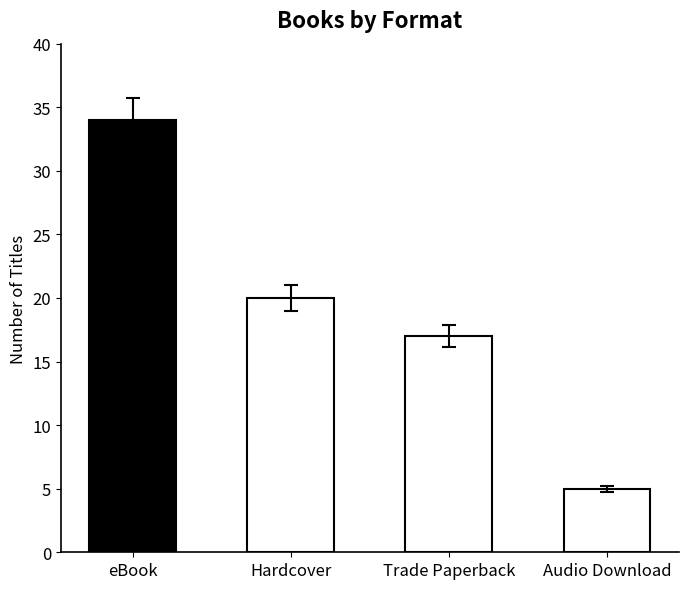

Which category has the lowest value across all series?

Audio Download